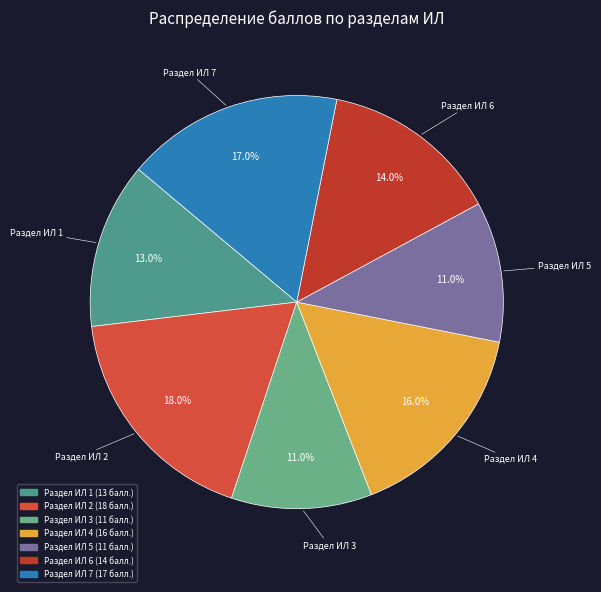

Is there a majority slice in this chart?

No